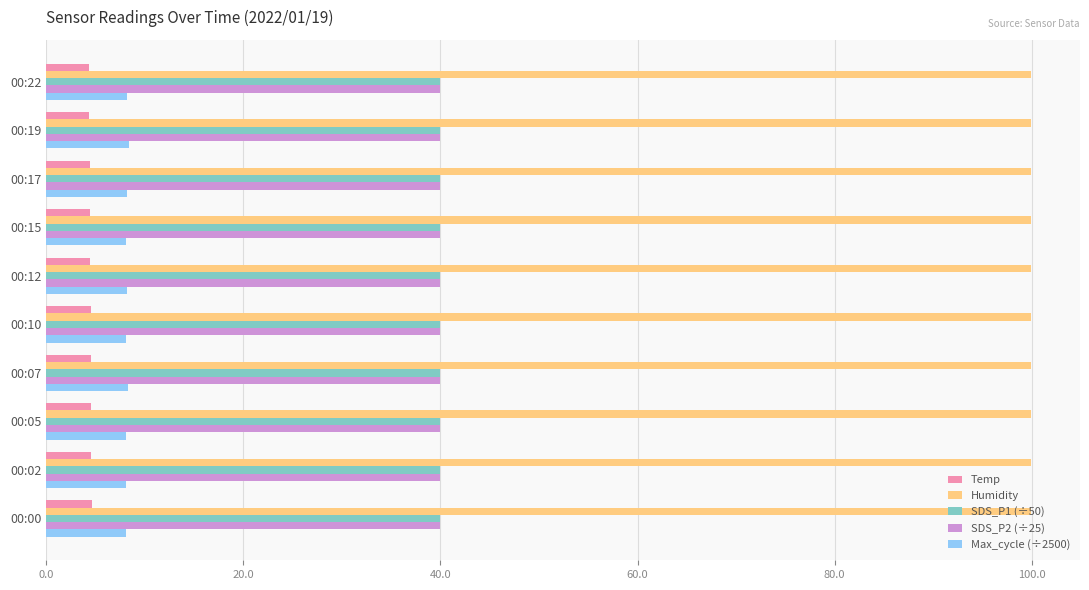

Which series has the largest total across all categories?

Humidity